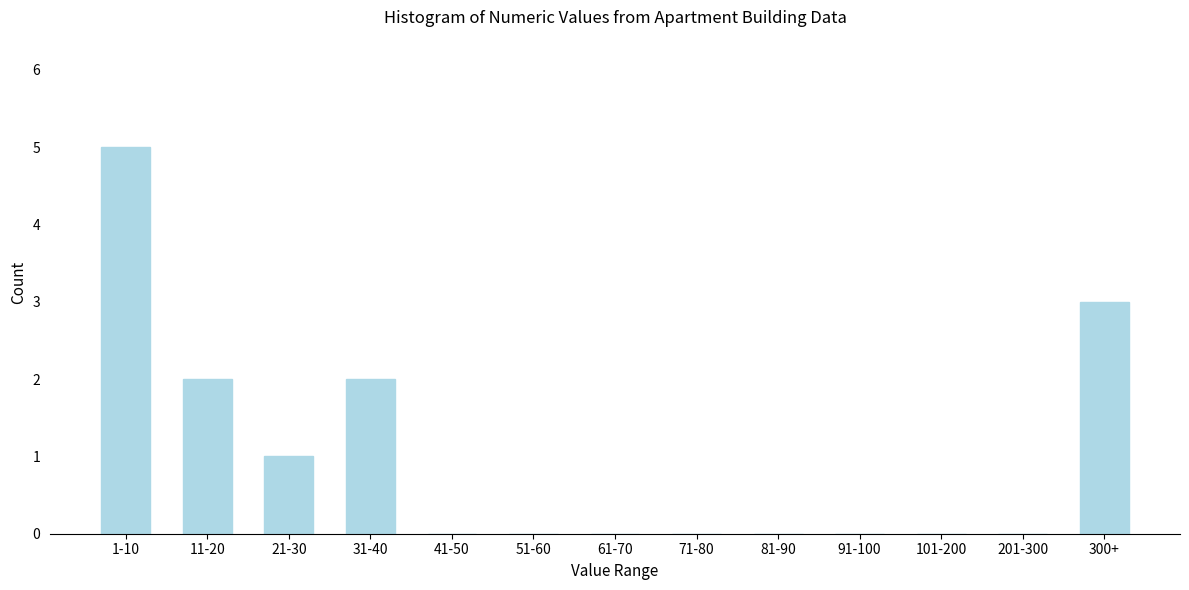

Reading left to right, extract all data points from this chart.

1-10=5	11-20=2	21-30=1	31-40=2	41-50=0	51-60=0	61-70=0	71-80=0	81-90=0	91-100=0	101-200=0	201-300=0	300+=3